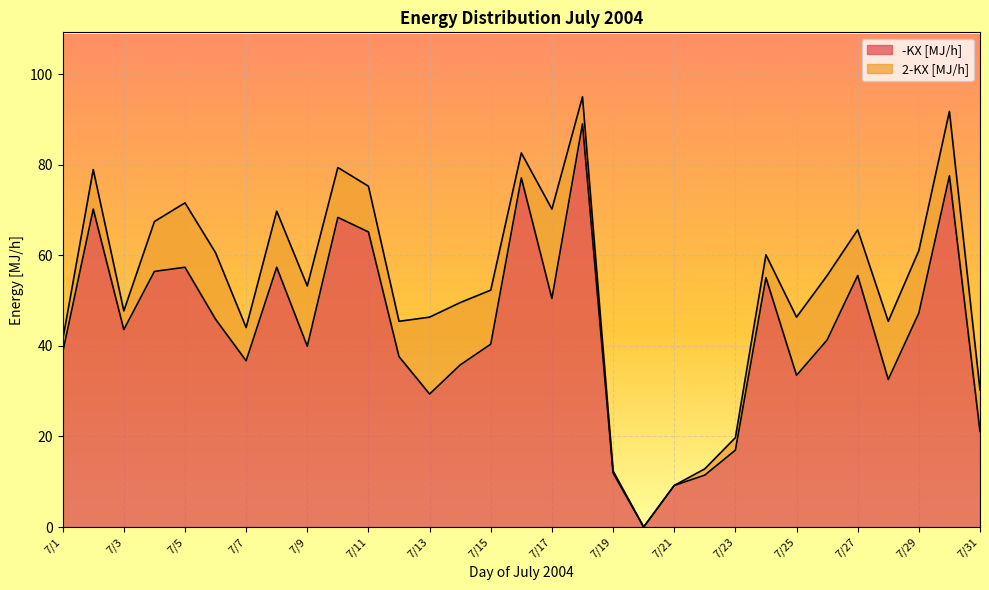

What is the sum of the values at 7/2 and 7/25?

103.7